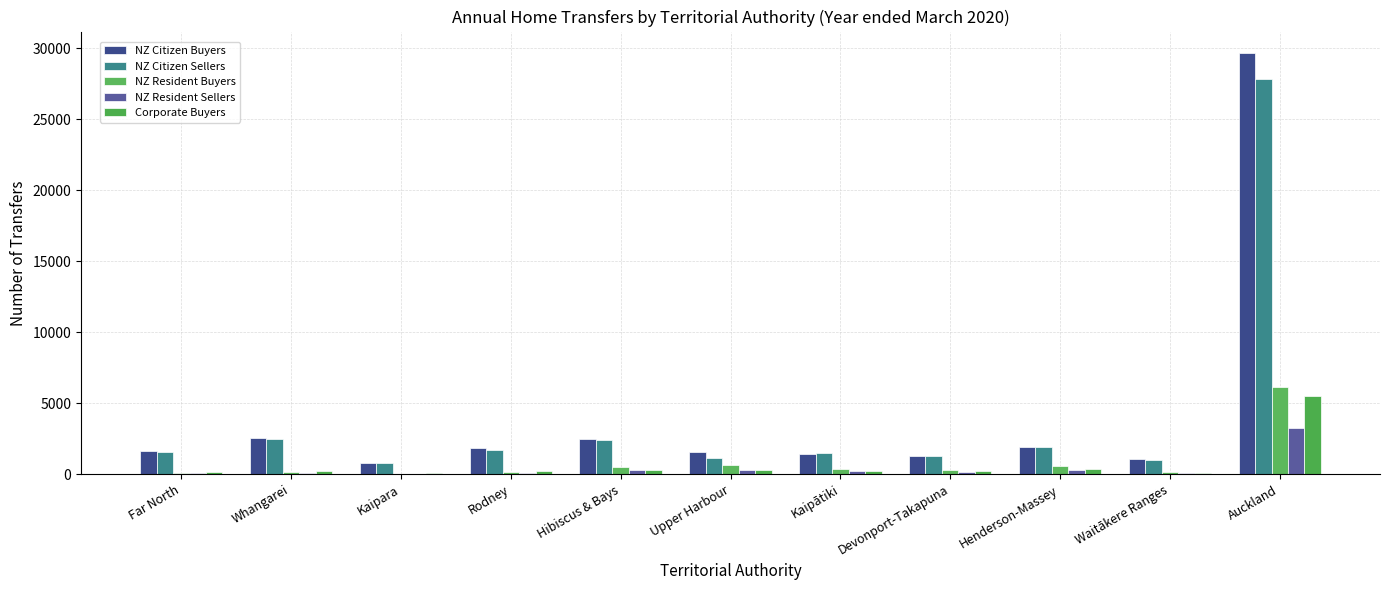

Are the bars horizontal?

No